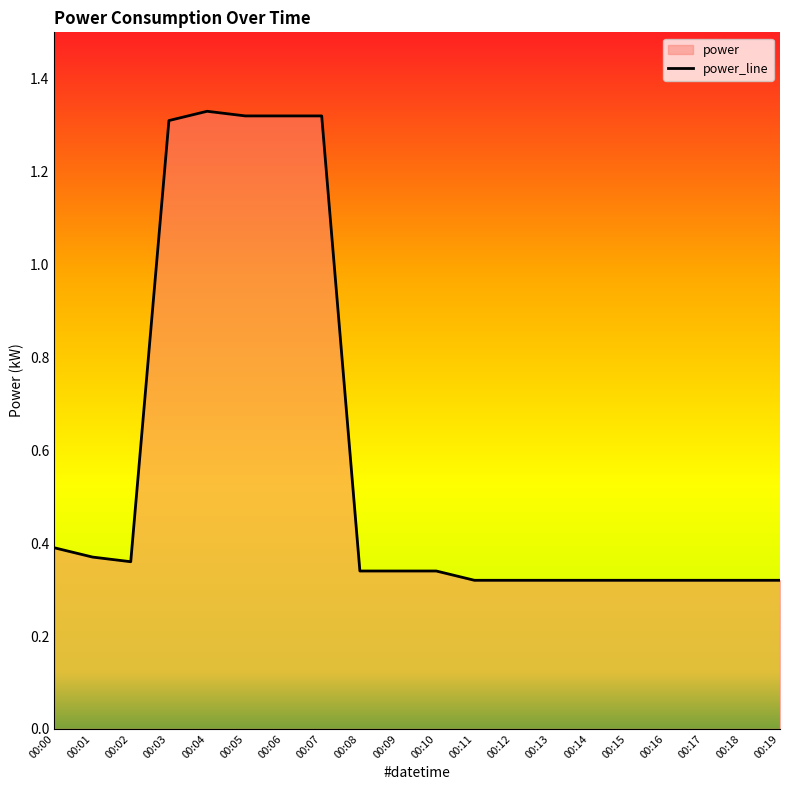

What is the average value?

0.6